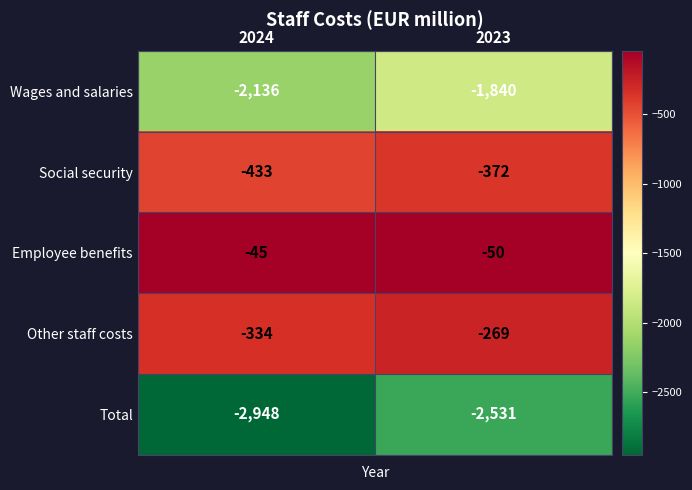

Which category has the lowest value across all series?

2024